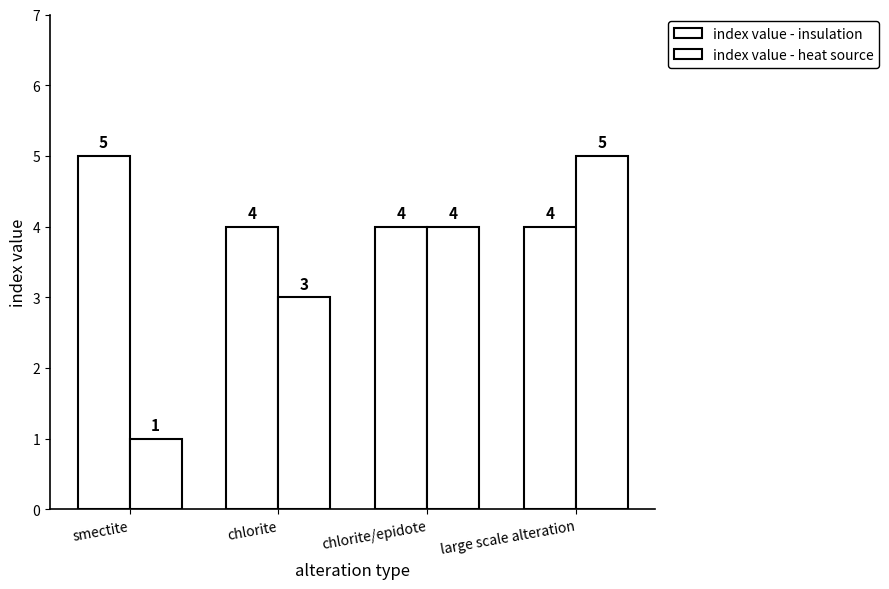

Which has a higher value, chlorite/epidote or smectite?

smectite